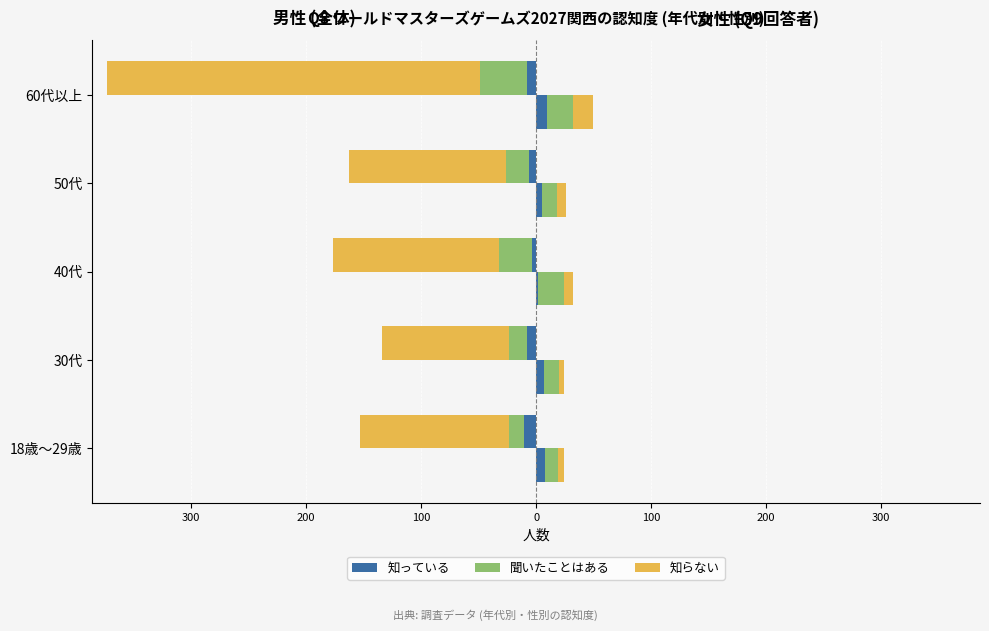

Read the 知っている value at 30代.

-8